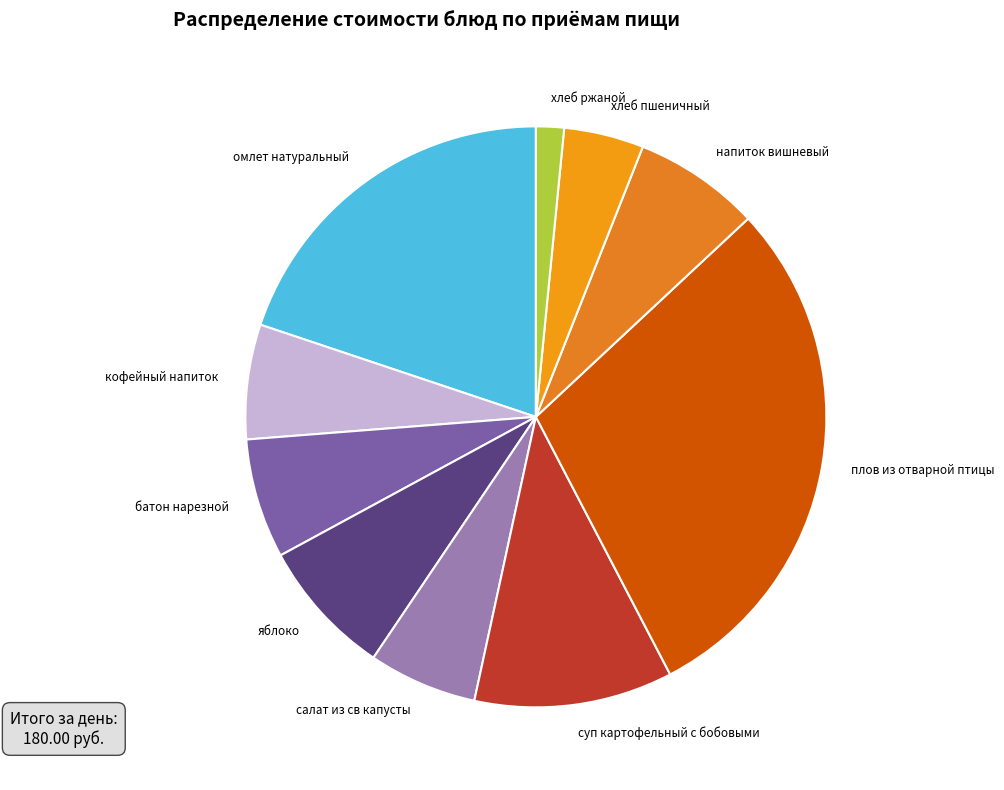

Is it true that суп картофельный с бобовыми is 5% of the pie?

False